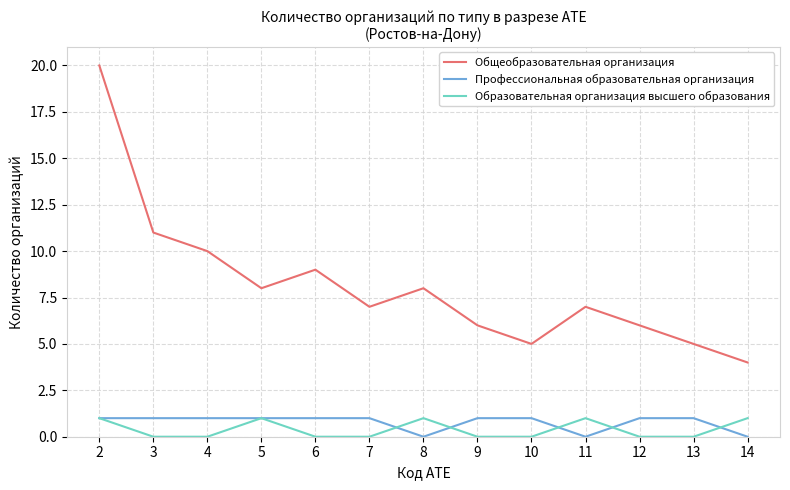

At 3, list the series in order from largest to smallest.

Общеобразовательная организация, Профессиональная образовательная организация, Образовательная организация высшего образования